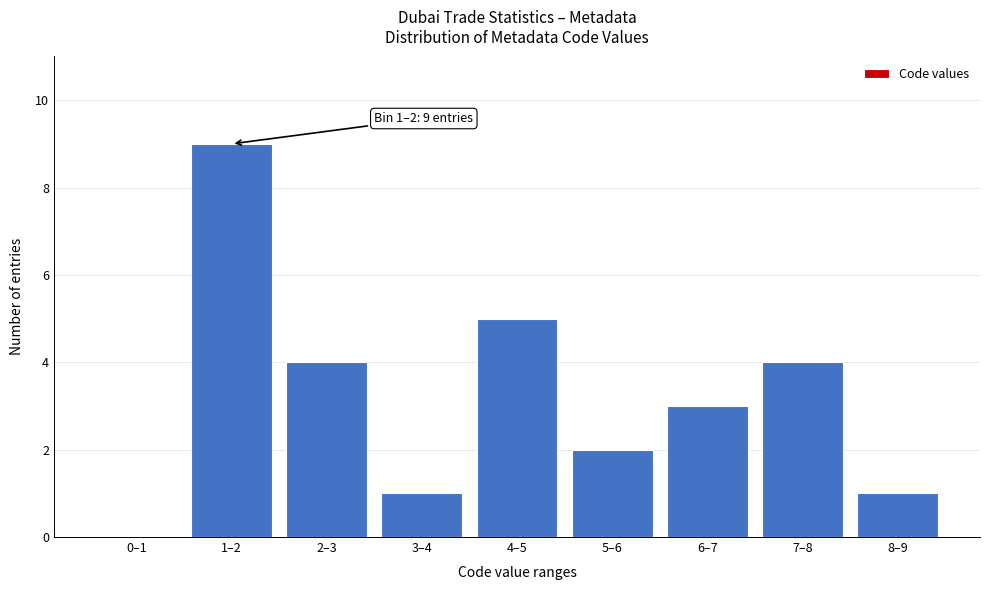

Reading left to right, what are all the values shown in this chart?

0–1=0	1–2=9	2–3=4	3–4=1	4–5=5	5–6=2	6–7=3	7–8=4	8–9=1